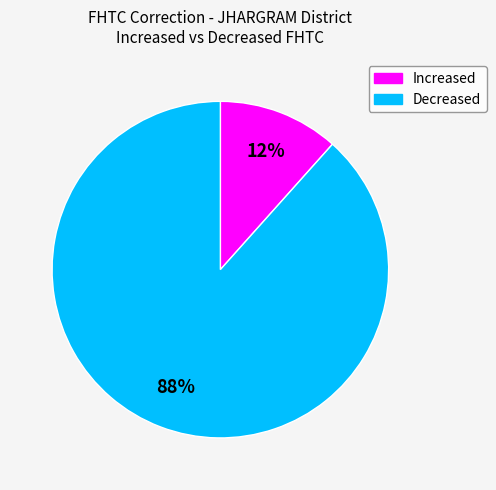

What percentage is the Increased slice, to the nearest percent?

12%